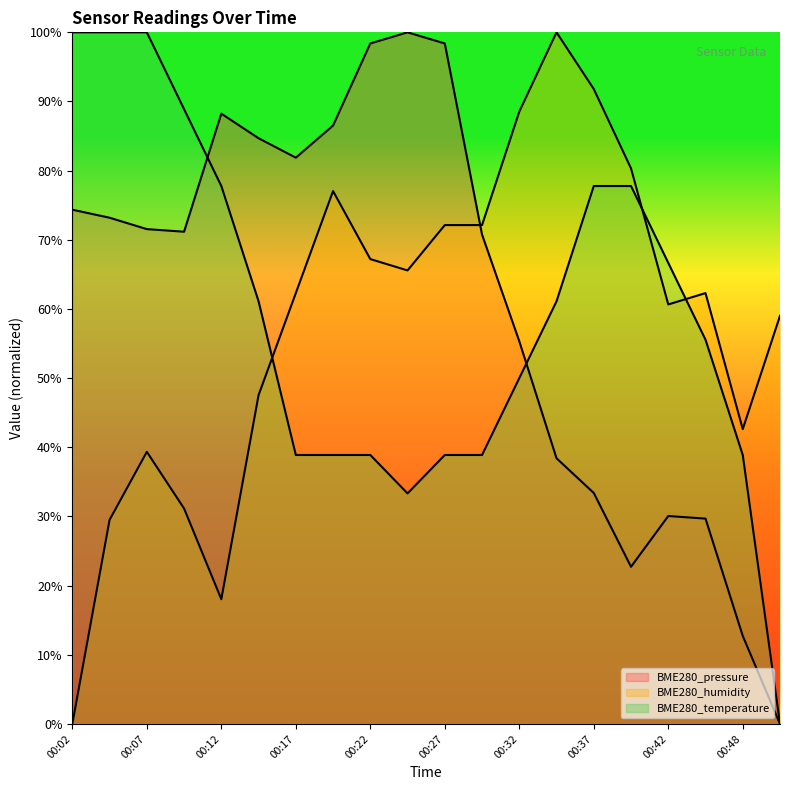

What are all the series names shown in the legend?

BME280_pressure, BME280_humidity, BME280_temperature